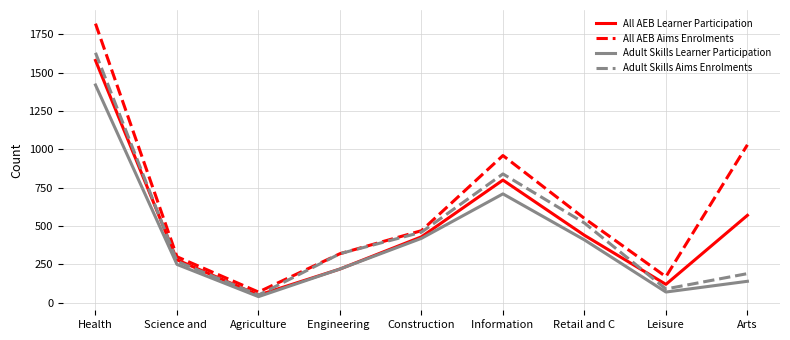

At which category does Adult Skills Aims Enrolments reach its first local valley?

Agriculture